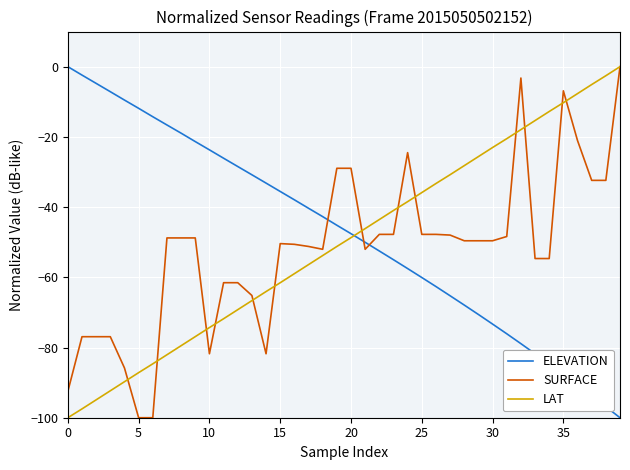

What is the minimum value for SURFACE?

-100.0